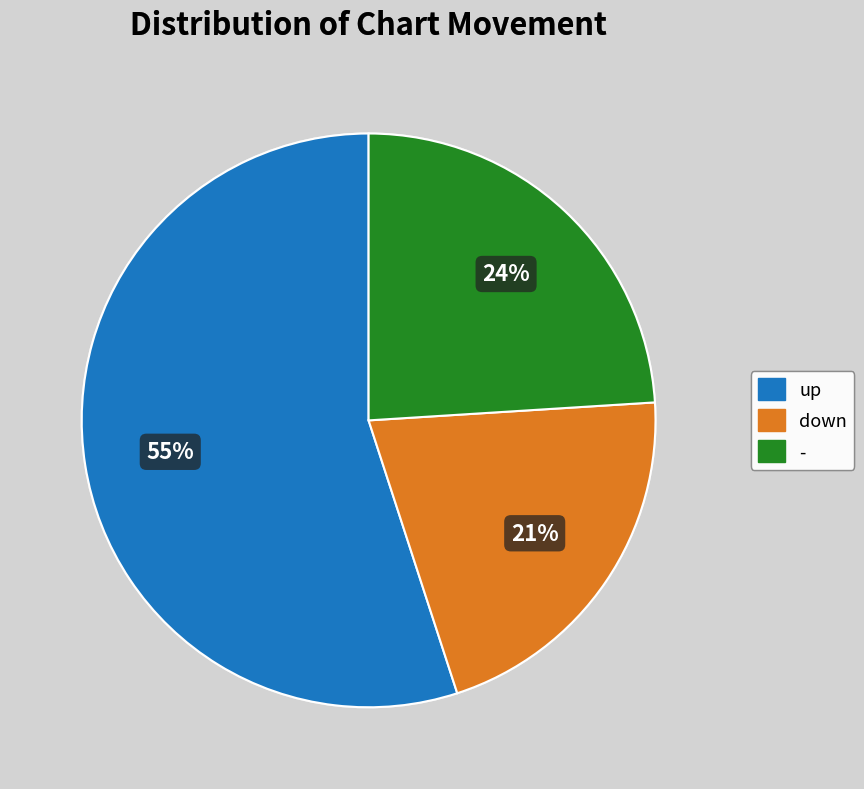

Which slice is the smallest?

down